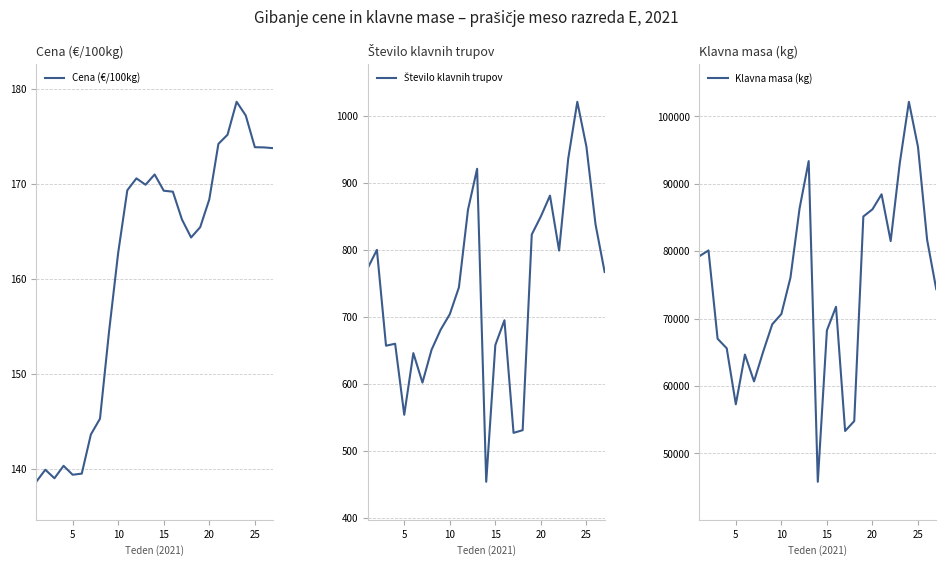

True or false: Cena (€/100kg) has a value of 221.3 at 15.

False